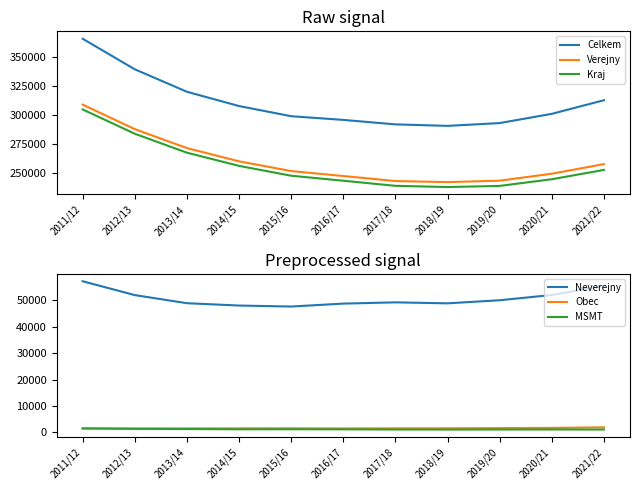

Reading right to left, list all the values displayed in this chart.

Celkem: 312933	301107	293113	290681	291981	295855	299062	307876	320265	339741	366255
Verejny: 257512	249160	243151	241889	242815	247164	251477	259919	271421	287835	309116
Kraj: 252469	244402	238599	237620	238675	243089	247436	255978	267416	283854	304935
Neverejny: 55421	51947	49962	48792	49166	48691	47585	47957	48844	51906	57139
Obec: 1950	1733	1658	1575	1564	1525	1578	1566	1540	1520	1597
MSMT: 1115	1137	1126	1110	1117	1190	1223	1202	1298	1372	1494